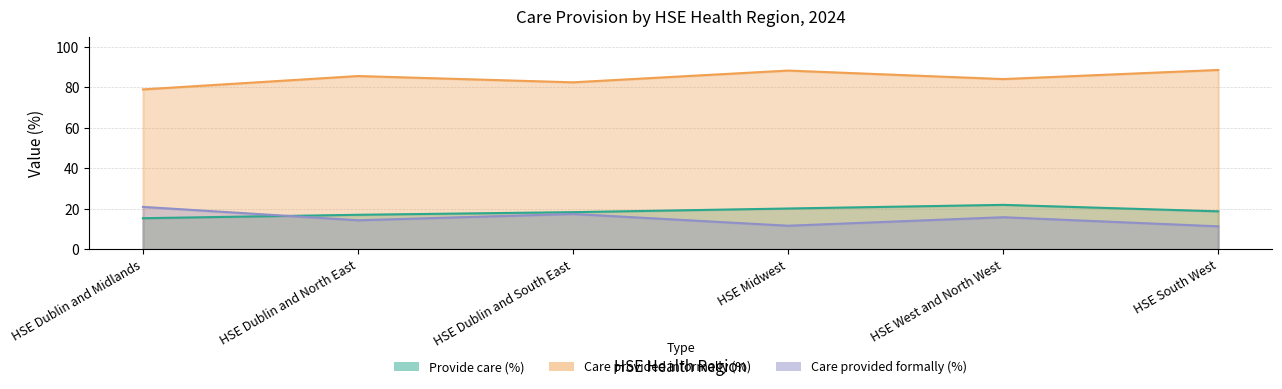

The Provide care (%) series shows 15.4 at HSE Dublin and Midlands. True or false?

True